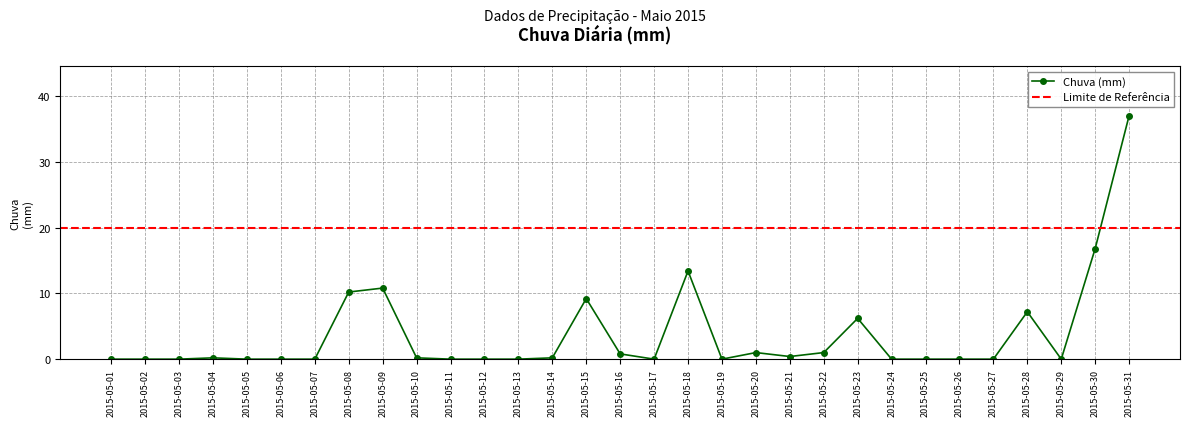

Reading right to left, list all the values displayed in this chart.

2015-05-31=37.0	2015-05-30=16.8	2015-05-29=0.0	2015-05-28=7.2	2015-05-27=0.0	2015-05-26=0.0	2015-05-25=0.0	2015-05-24=0.0	2015-05-23=6.2	2015-05-22=1.0	2015-05-21=0.4	2015-05-20=1.0	2015-05-19=0.0	2015-05-18=13.4	2015-05-17=0.0	2015-05-16=0.8	2015-05-15=9.2	2015-05-14=0.2	2015-05-13=0.0	2015-05-12=0.0	2015-05-11=0.0	2015-05-10=0.2	2015-05-09=10.8	2015-05-08=10.2	2015-05-07=0.0	2015-05-06=0.0	2015-05-05=0.0	2015-05-04=0.2	2015-05-03=0.0	2015-05-02=0.0	2015-05-01=0.0